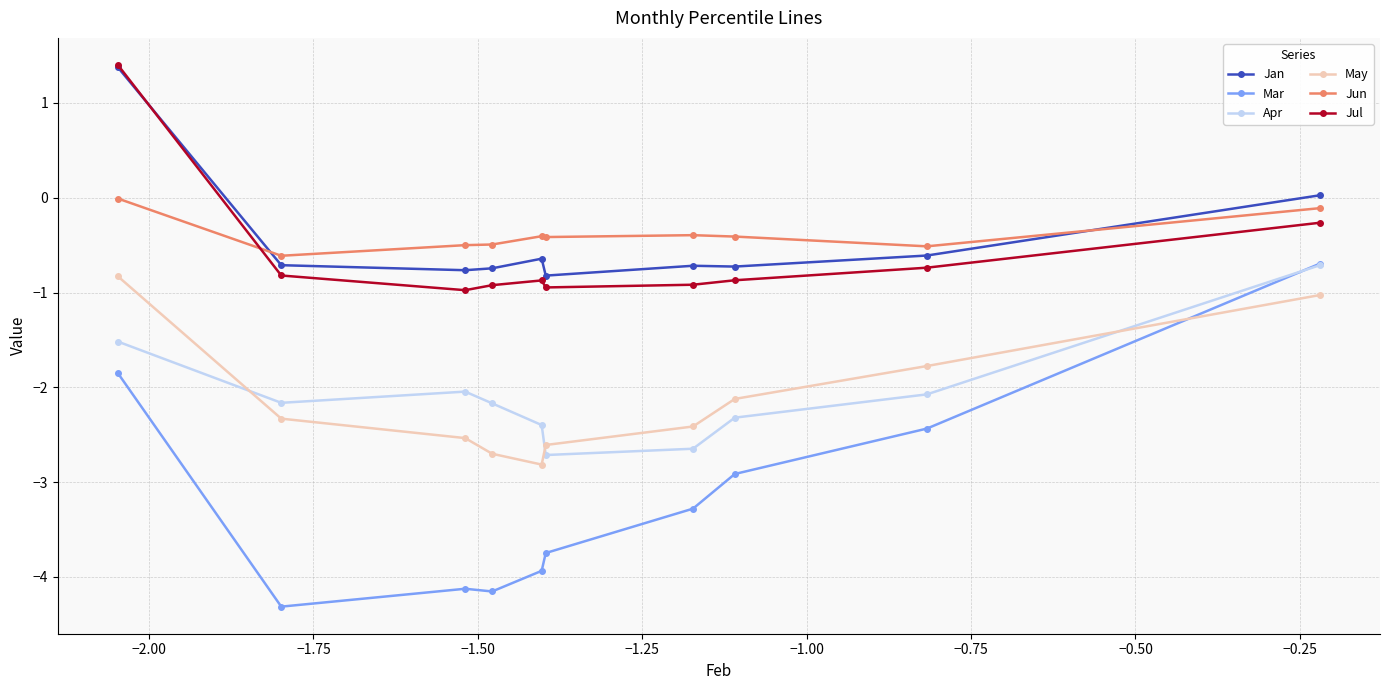

What is the lowest value of the Jan series?

-0.8